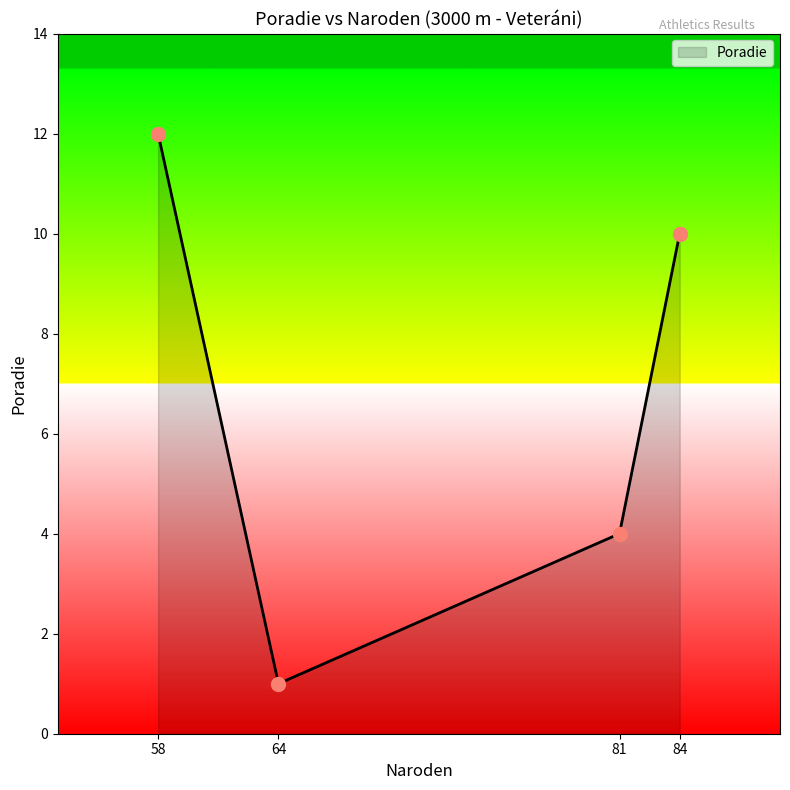

Between 81 and 64, which is larger?

81